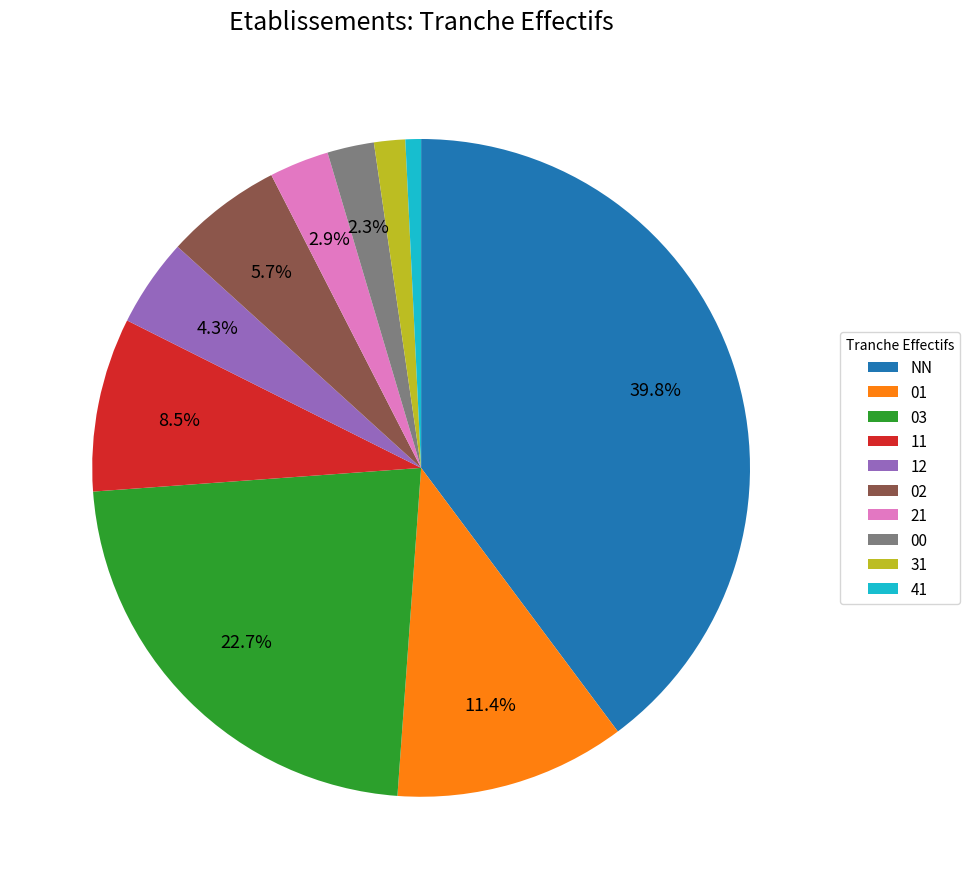

Does NN account for over 50% of the chart?

No